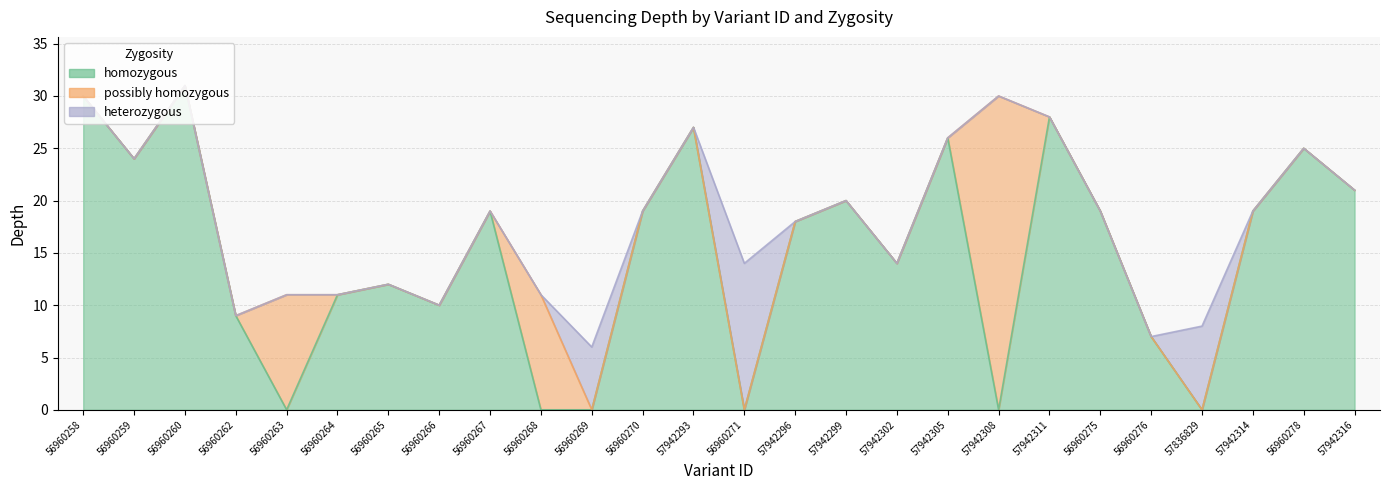

Where is homozygous nearest to the value 15?

57942302